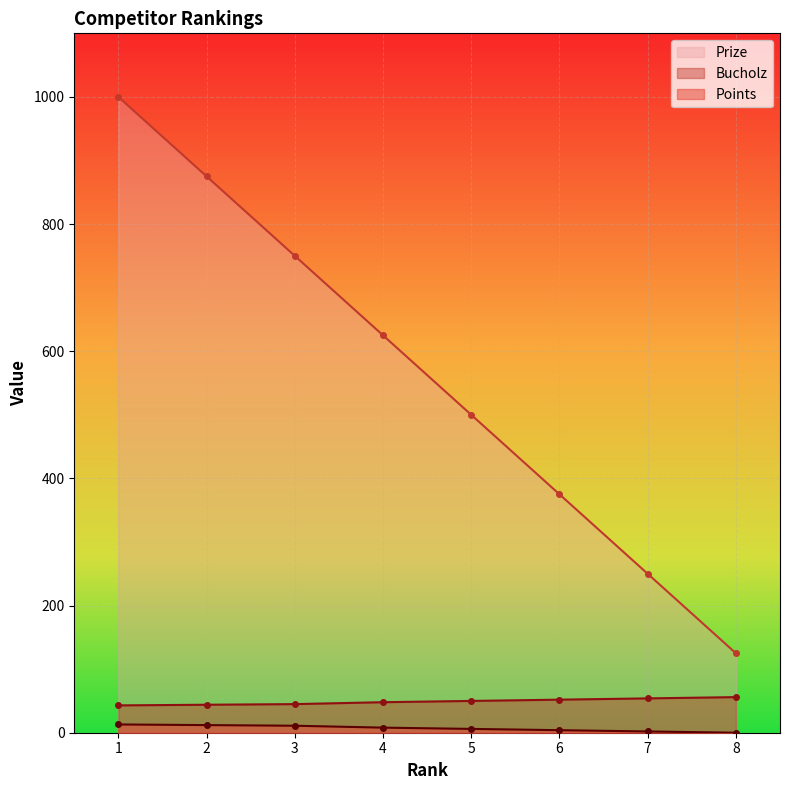

Is it true that Points equals 31 at 4?

False